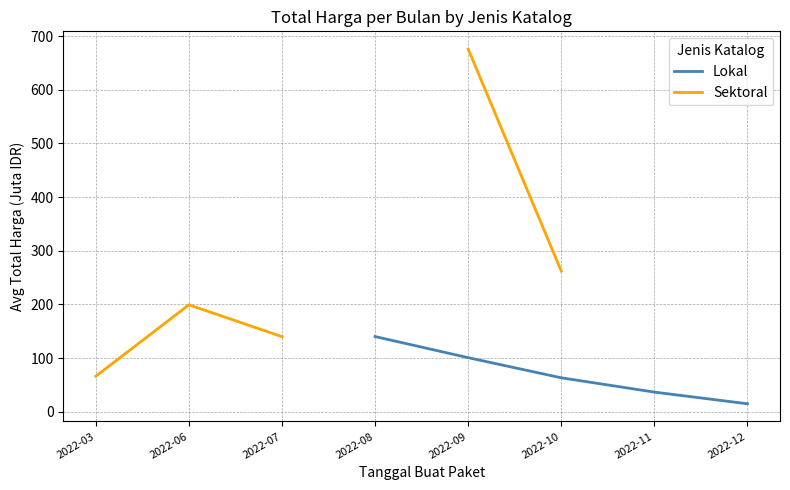

True or false: Lokal has more than 0 points higher than both neighbors.

False